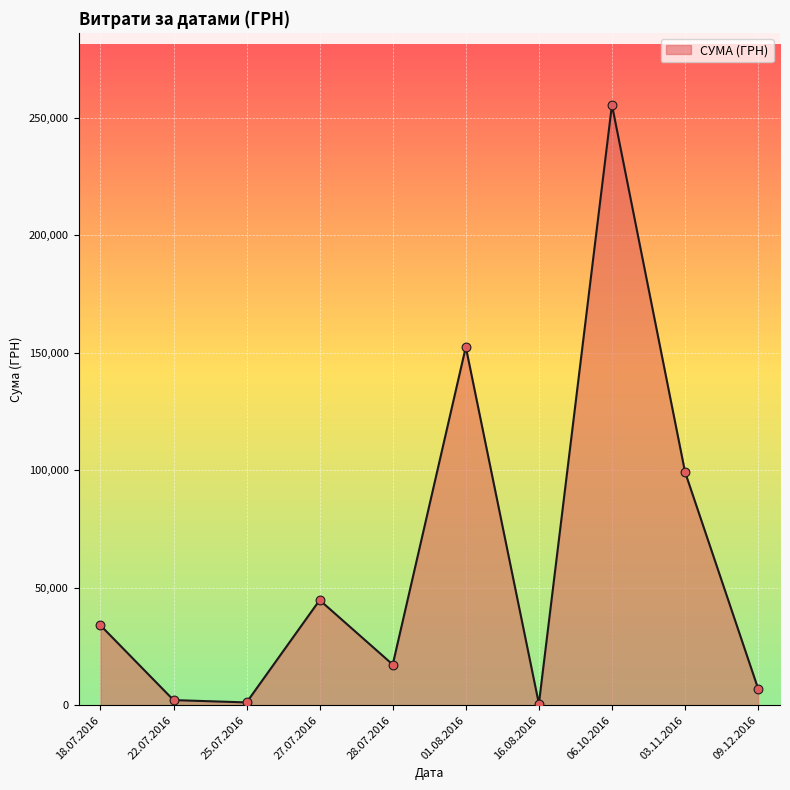

What is the ratio of the value at 03.11.2016 to the value at 27.07.2016?

2.2